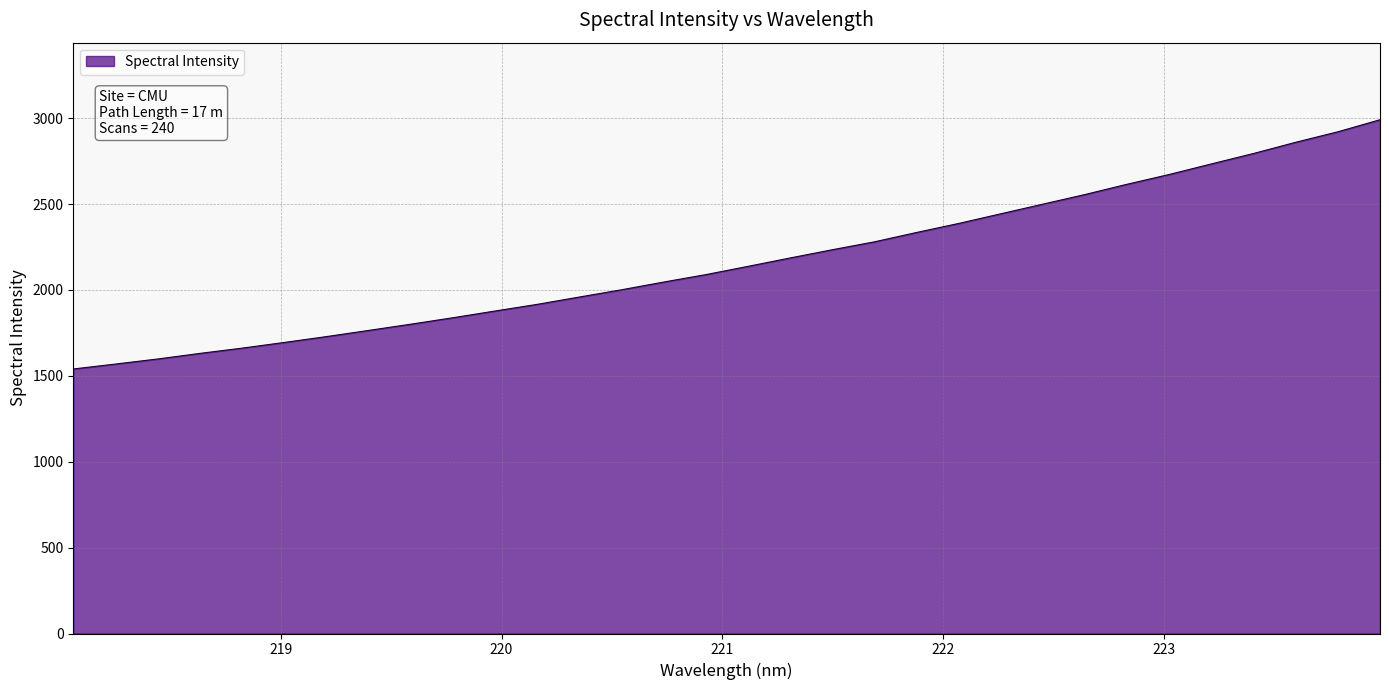

What is the sum of all values?

69363.2